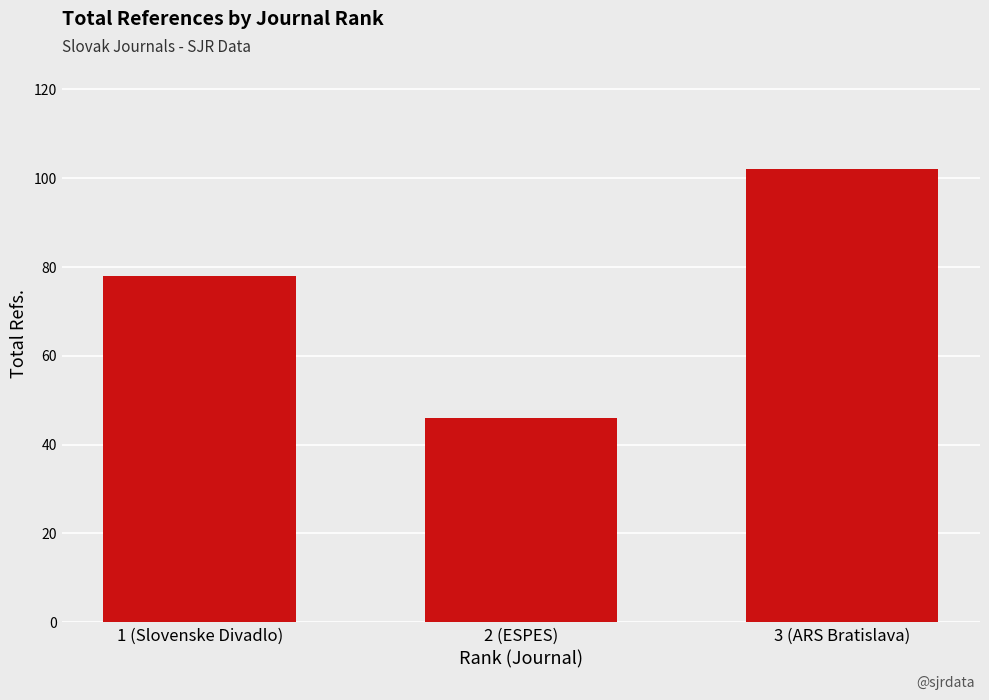

Which category has the highest value across all series?

3 (ARS Bratislava)